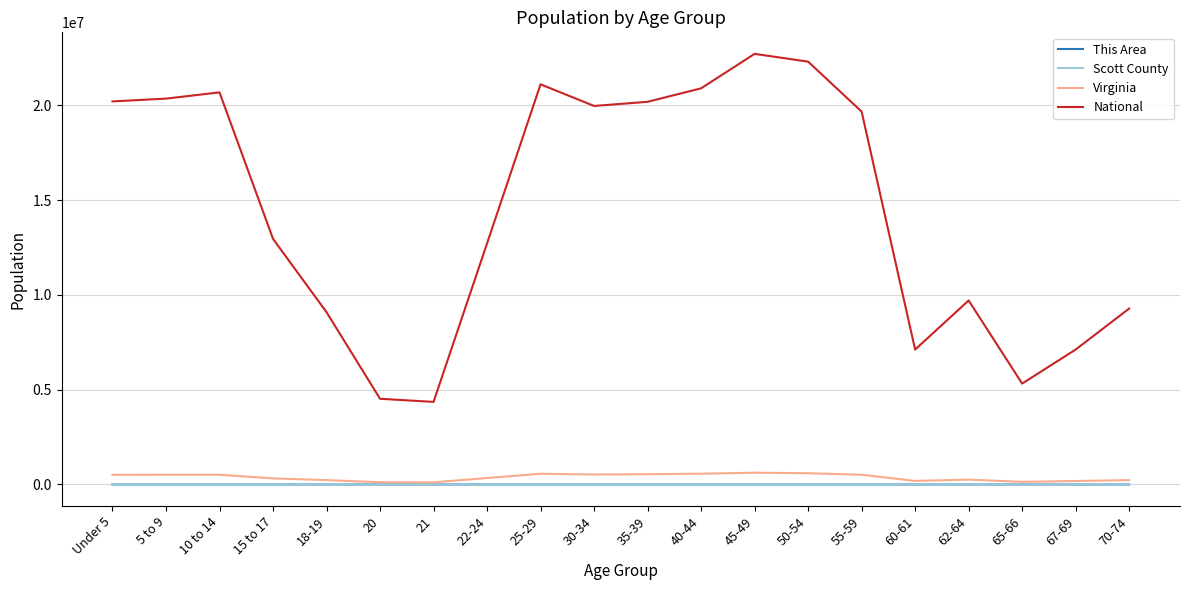

True or false: Scott County and National intersect in this chart.

False